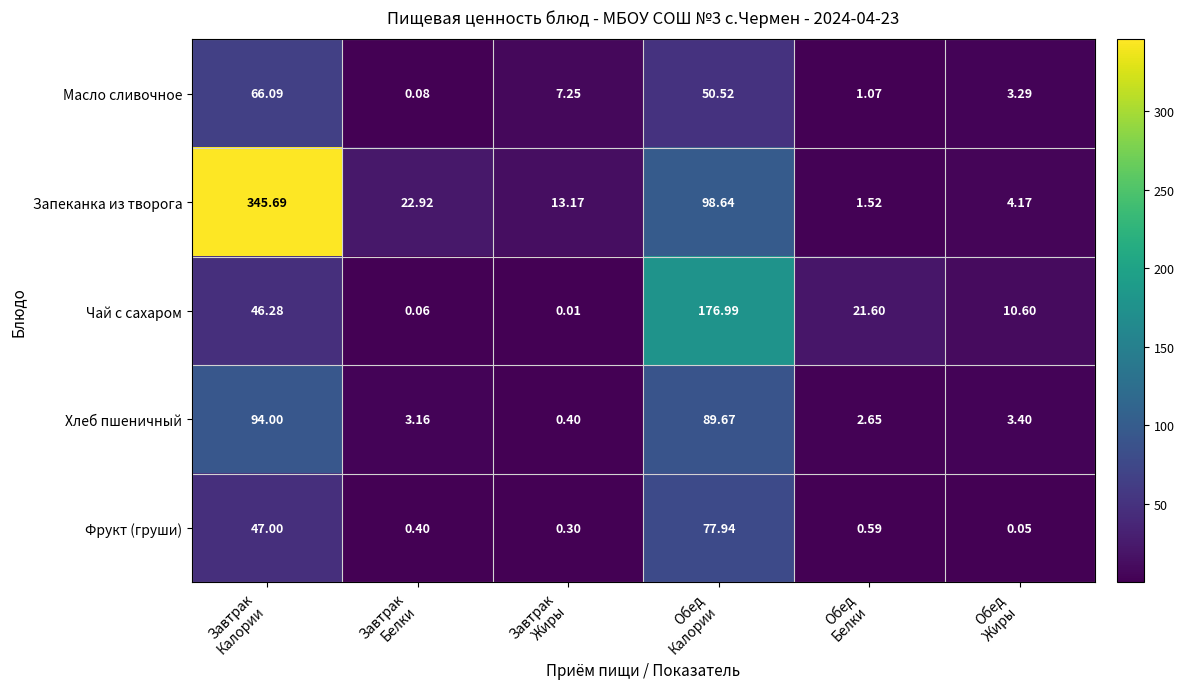

Rank the series by their maximum value, from lowest to highest.

Масло сливочное, Фрукт (груши), Хлеб пшеничный, Чай с сахаром, Запеканка из творога